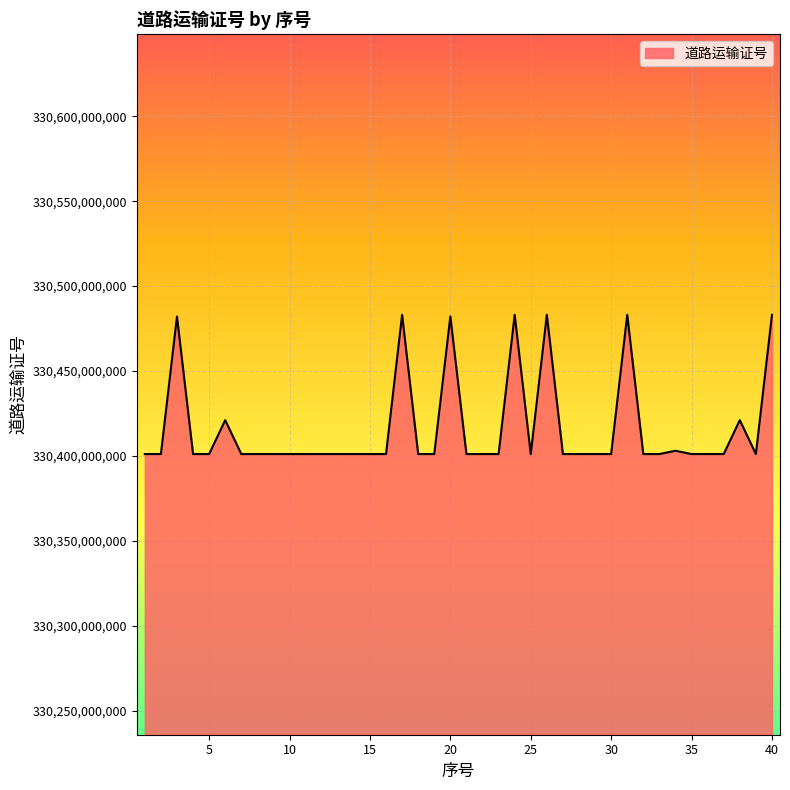

What is the minimum value shown in the chart?

330401138622